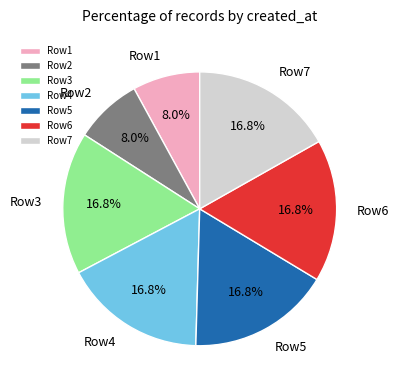

Approximately how many times larger is the value at Row6 compared to Row2?

2.1